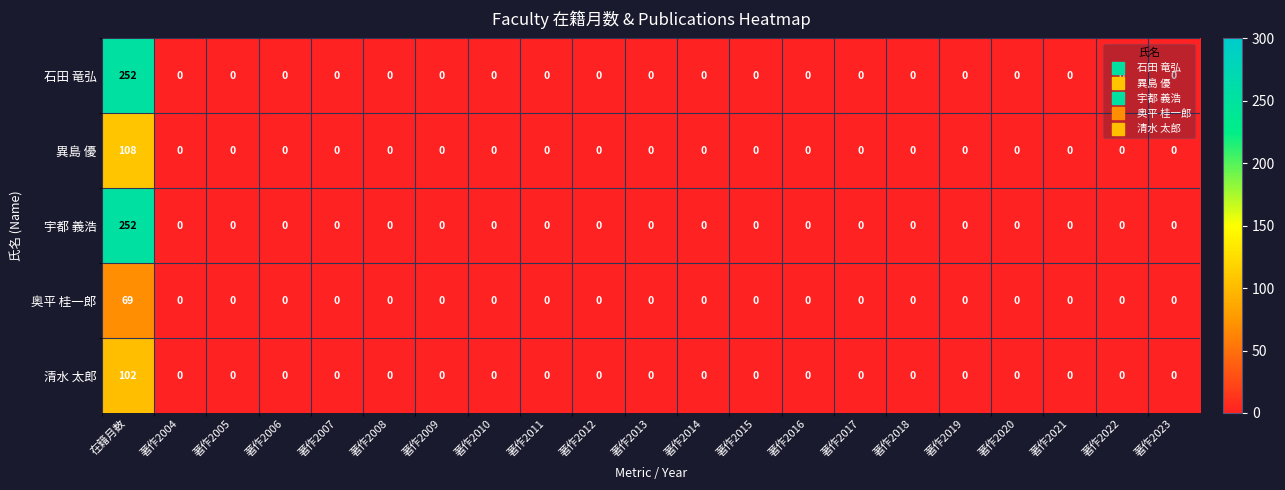

How many categories are shown in the chart?

21